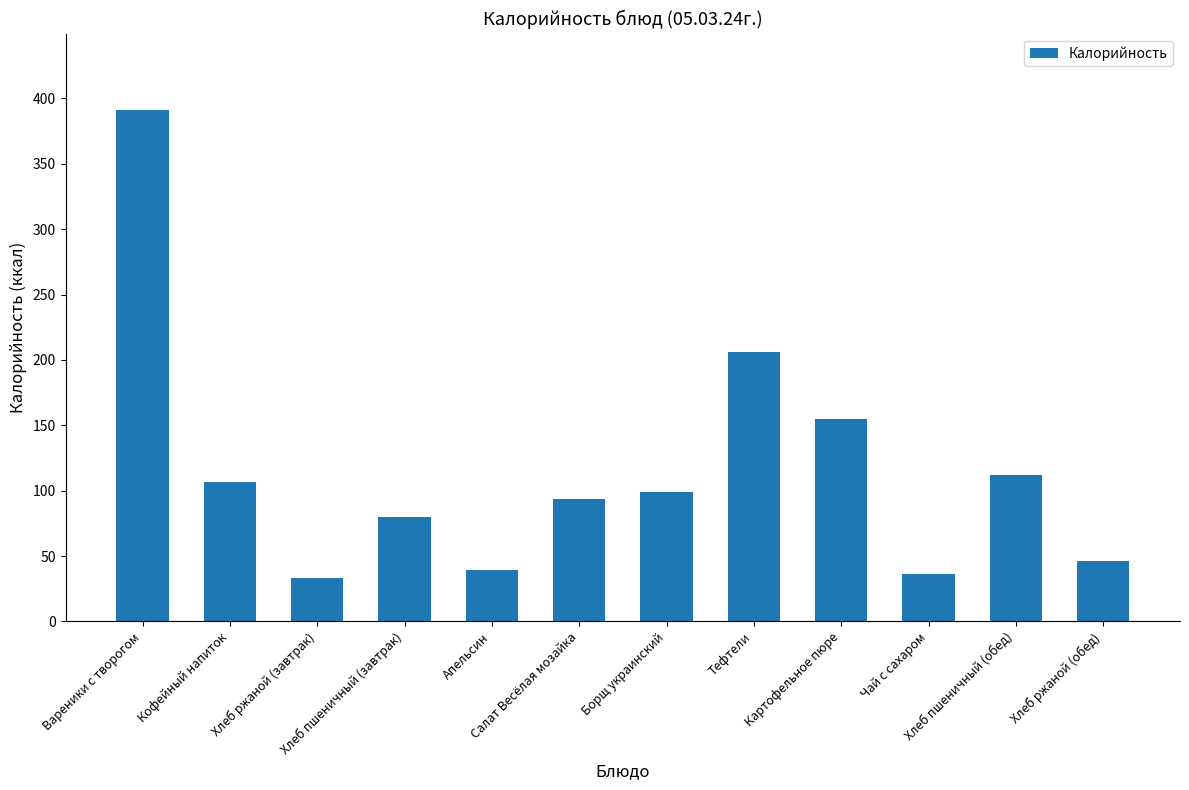

What is the difference between the maximum and minimum values?

357.9